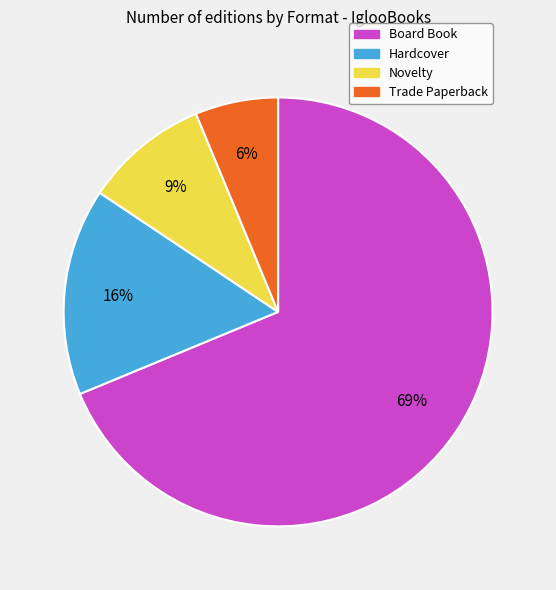

Is there a majority slice in this chart?

Yes